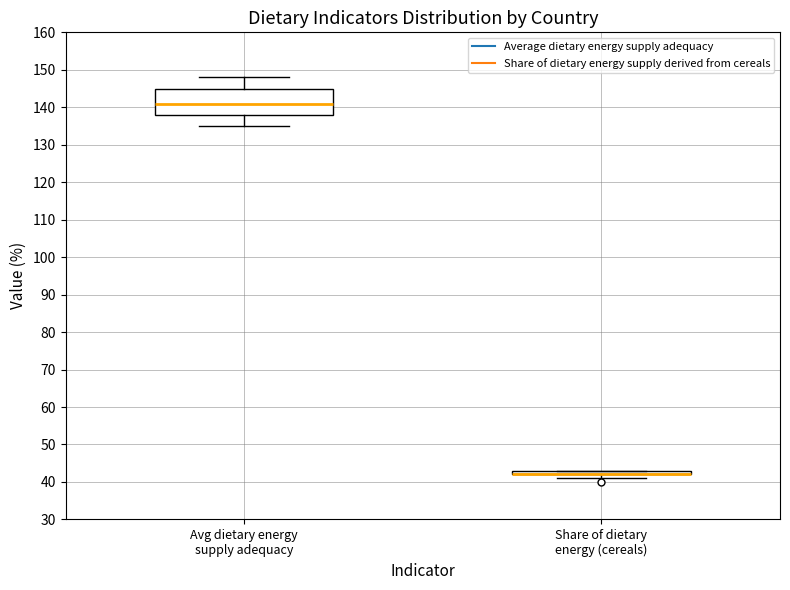

Where does the median line of the box for Avg dietary energy supply adequacy sit on the y-axis? The values are not printed on the chart, so give them approximately, as read against the axis.

141